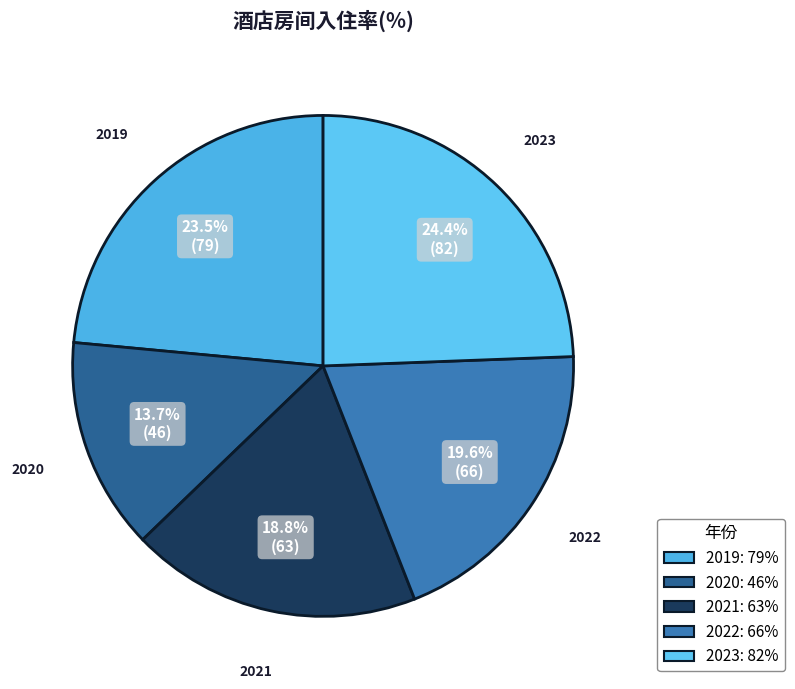

Is 2020 the majority of the pie?

No